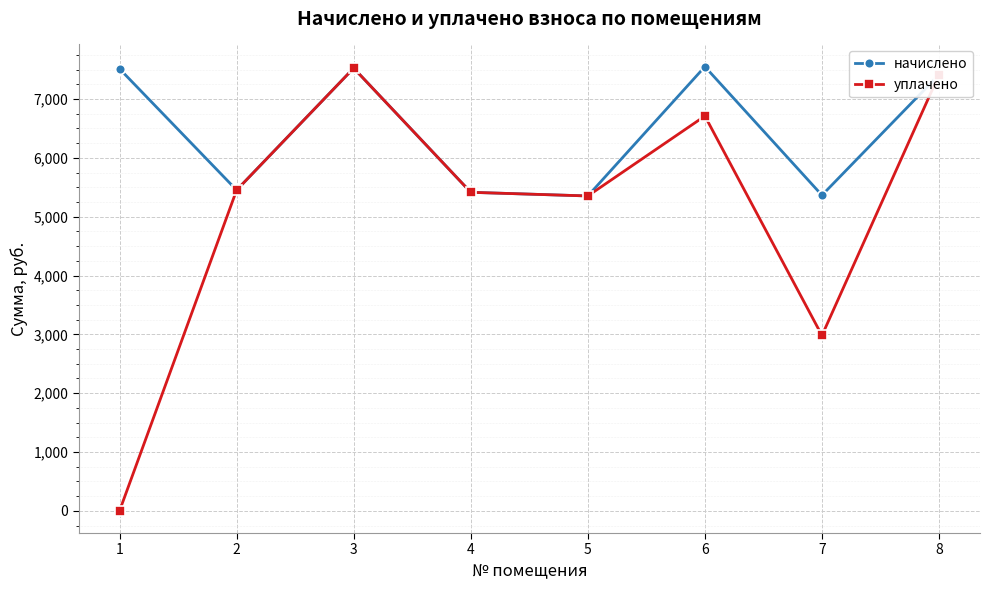

What is the average value of the начислено series?

6449.1